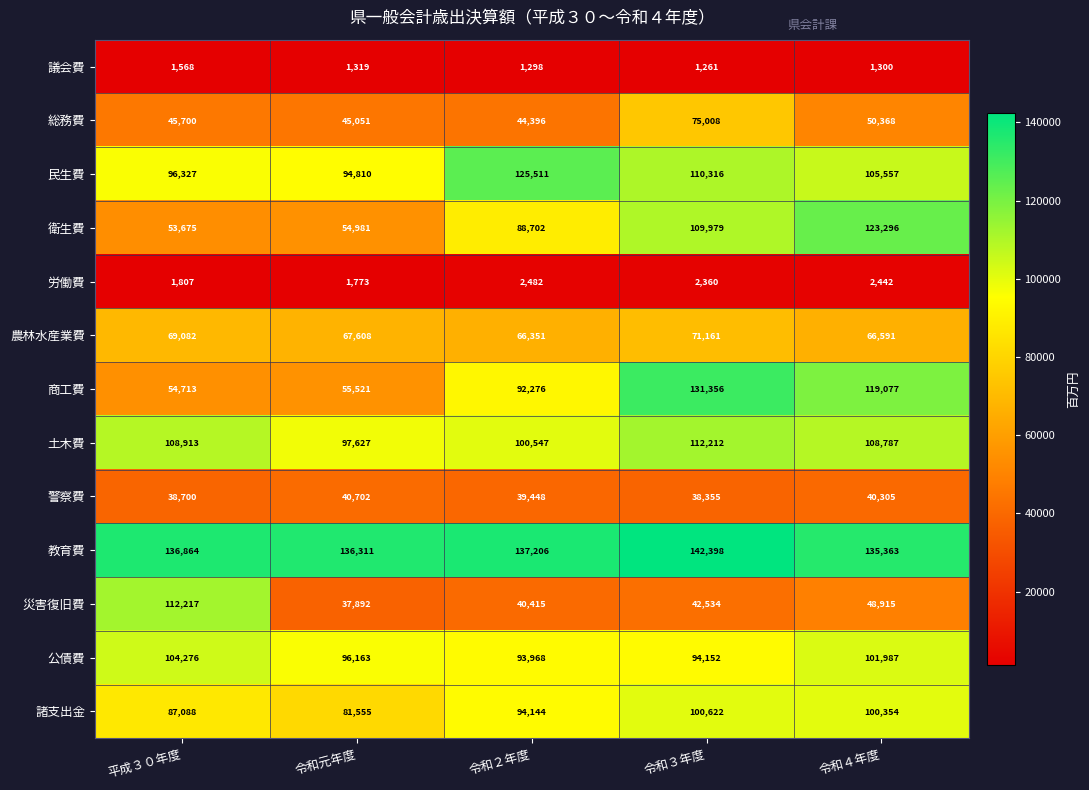

What is the difference between the maximum and second lowest values in the 議会費 series?

270